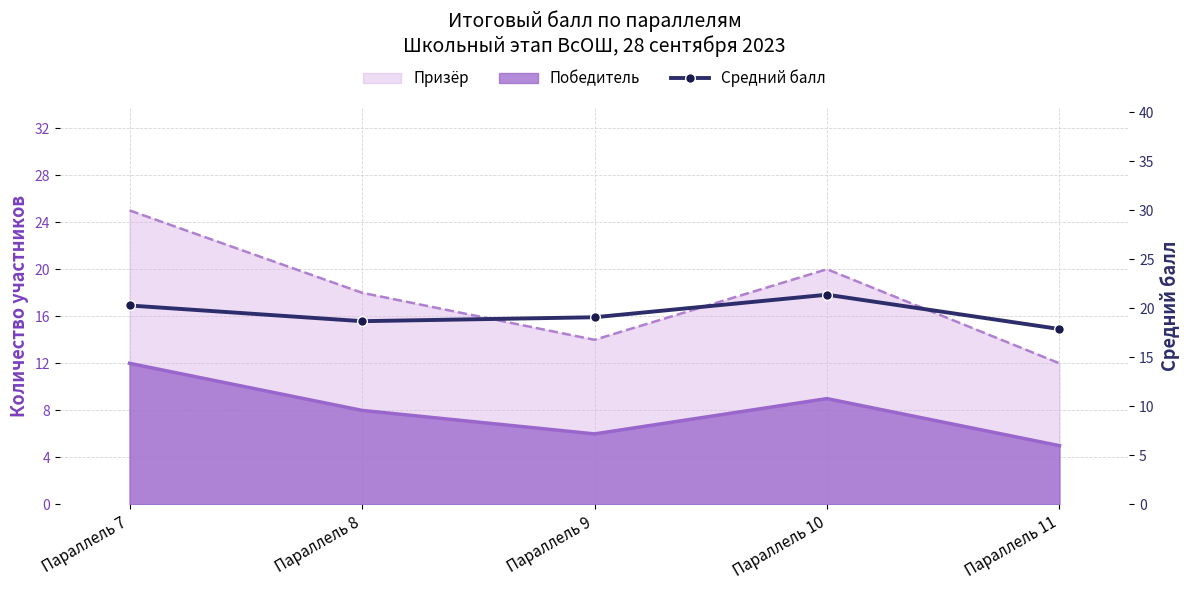

Where is the first local minimum?

Параллель 8